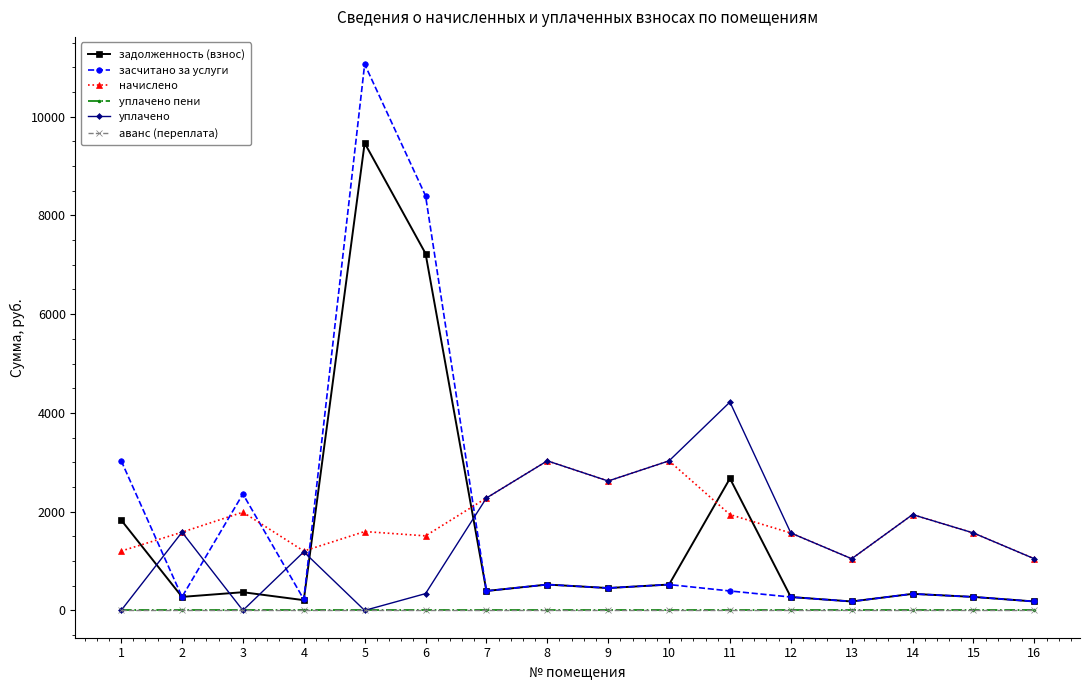

Where is the first local minimum for задолженность (взнос)?

2